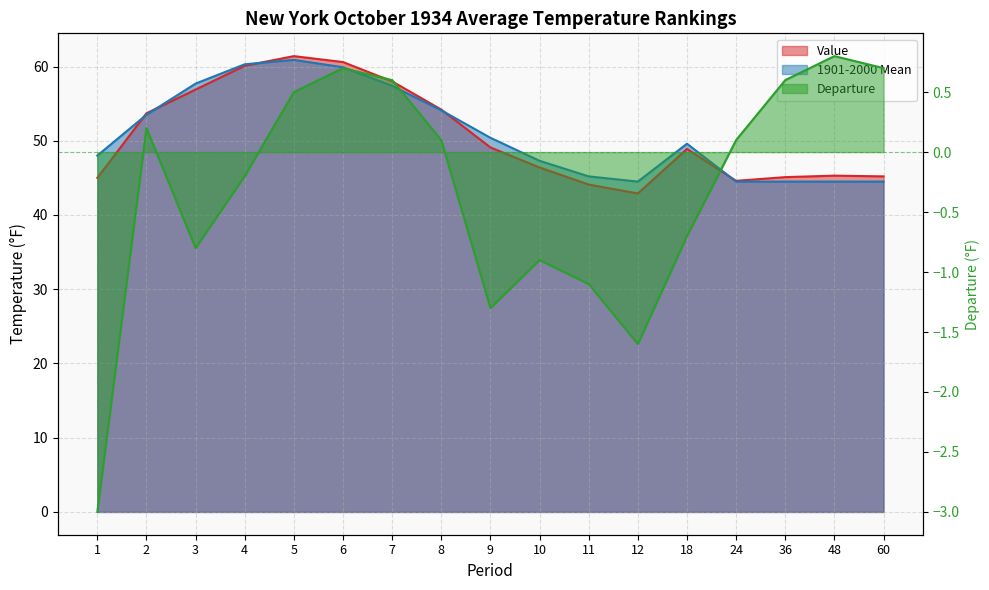

What is the sum of the Departure values at 6 and 60?

1.4